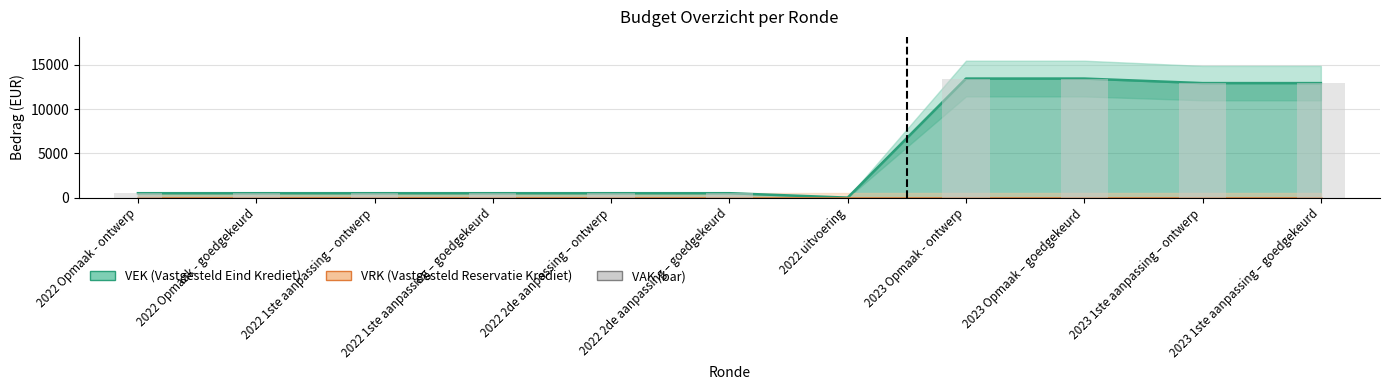

At which label is the value closest to 6719?

2023 1ste aanpassing – ontwerp